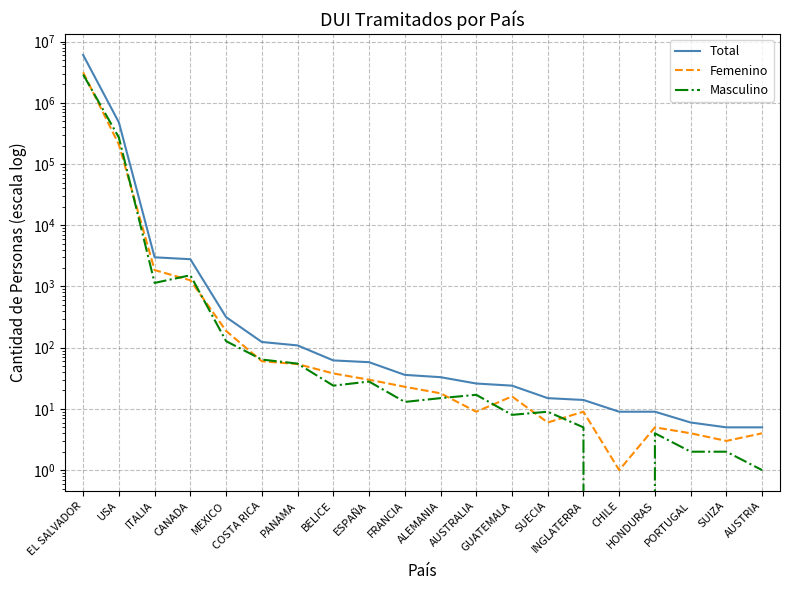

True or false: Total and Femenino cross at least once.

False